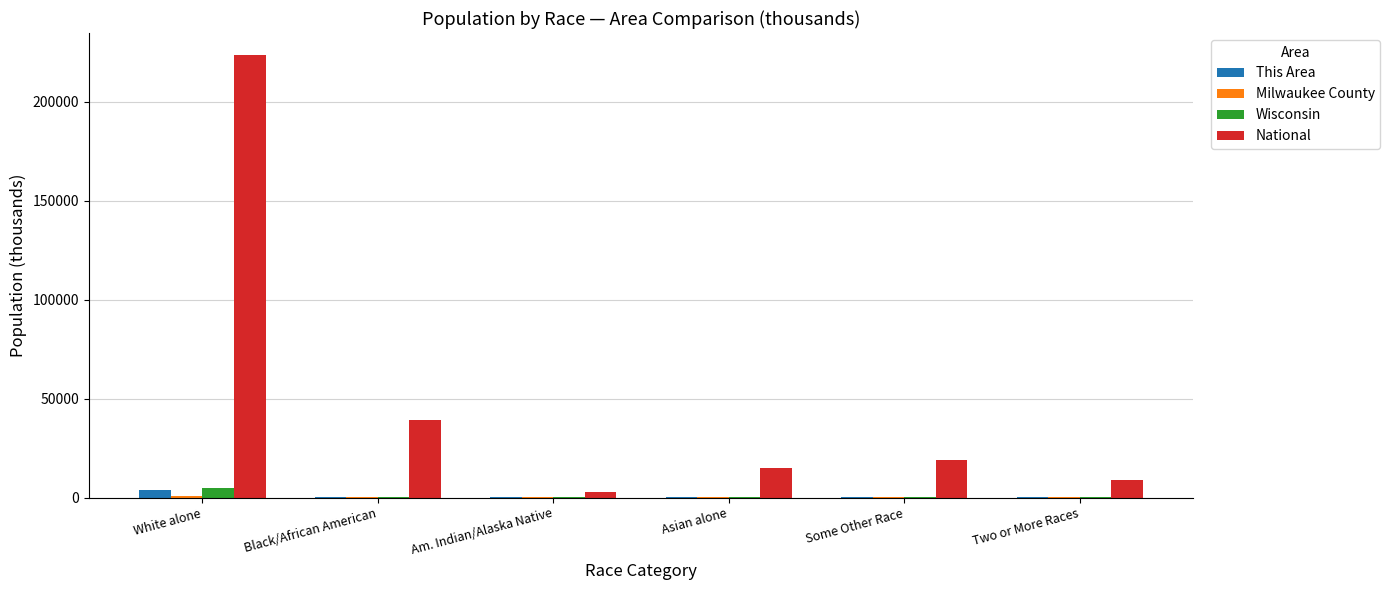

Count the number of data series in this chart.

4